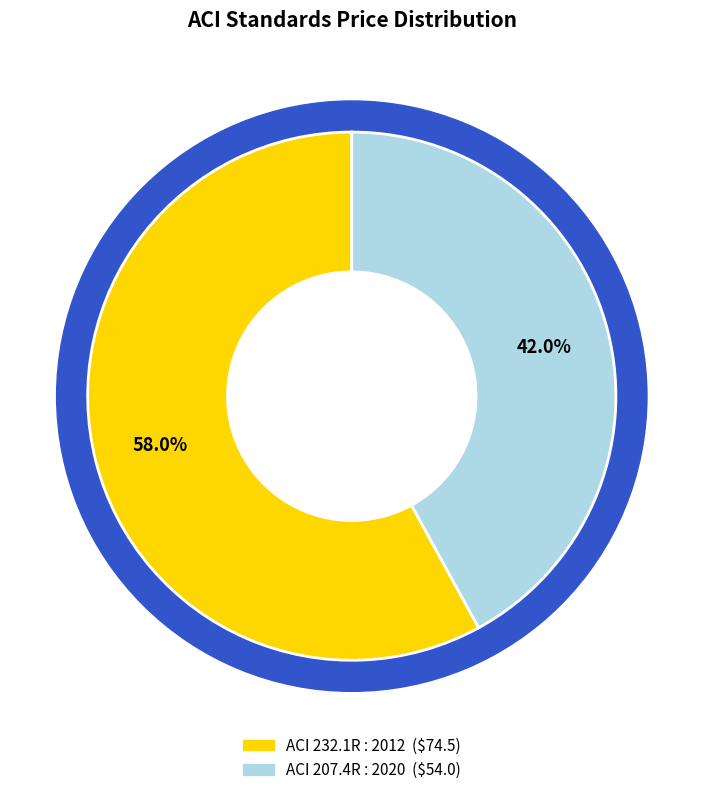

Is it true that ACI 232.1R : 2012 is 69% of the pie?

False